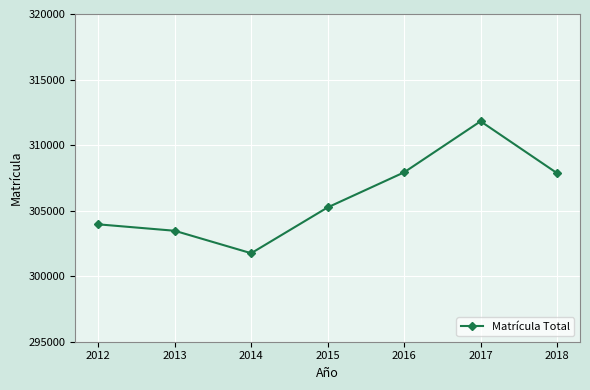

Does the chart display data point markers on the line(s)?

Yes